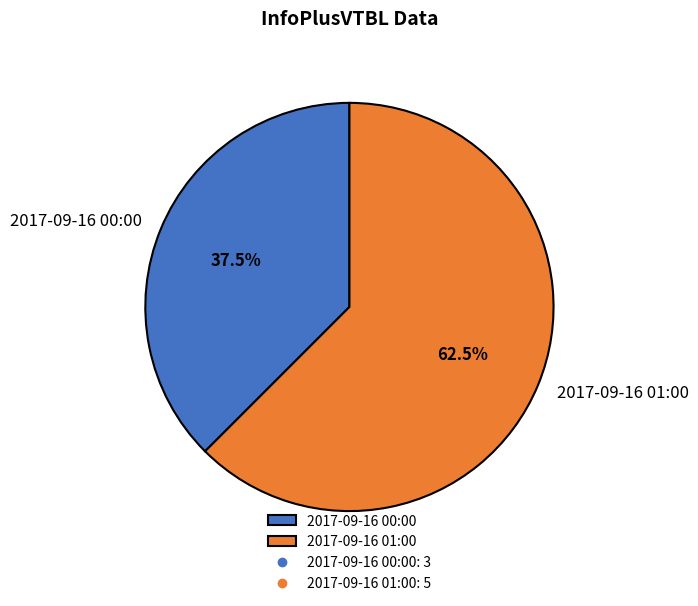

Rank the categories by value from lowest to highest.

2017-09-16 00:00, 2017-09-16 01:00